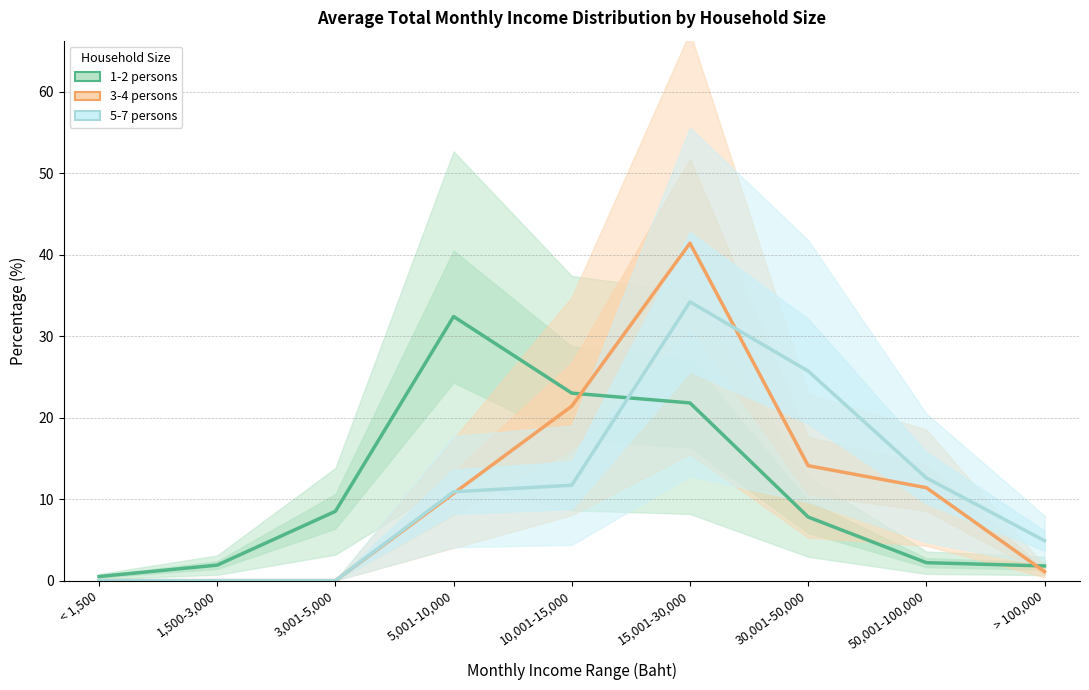

What is the sum of all 1-2 persons values?

99.9